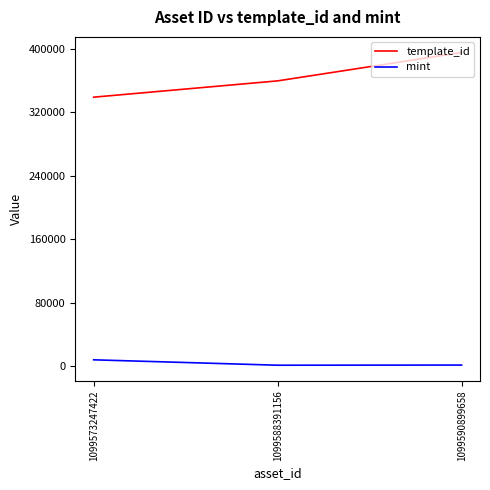

Which series has the largest total across all categories?

template_id